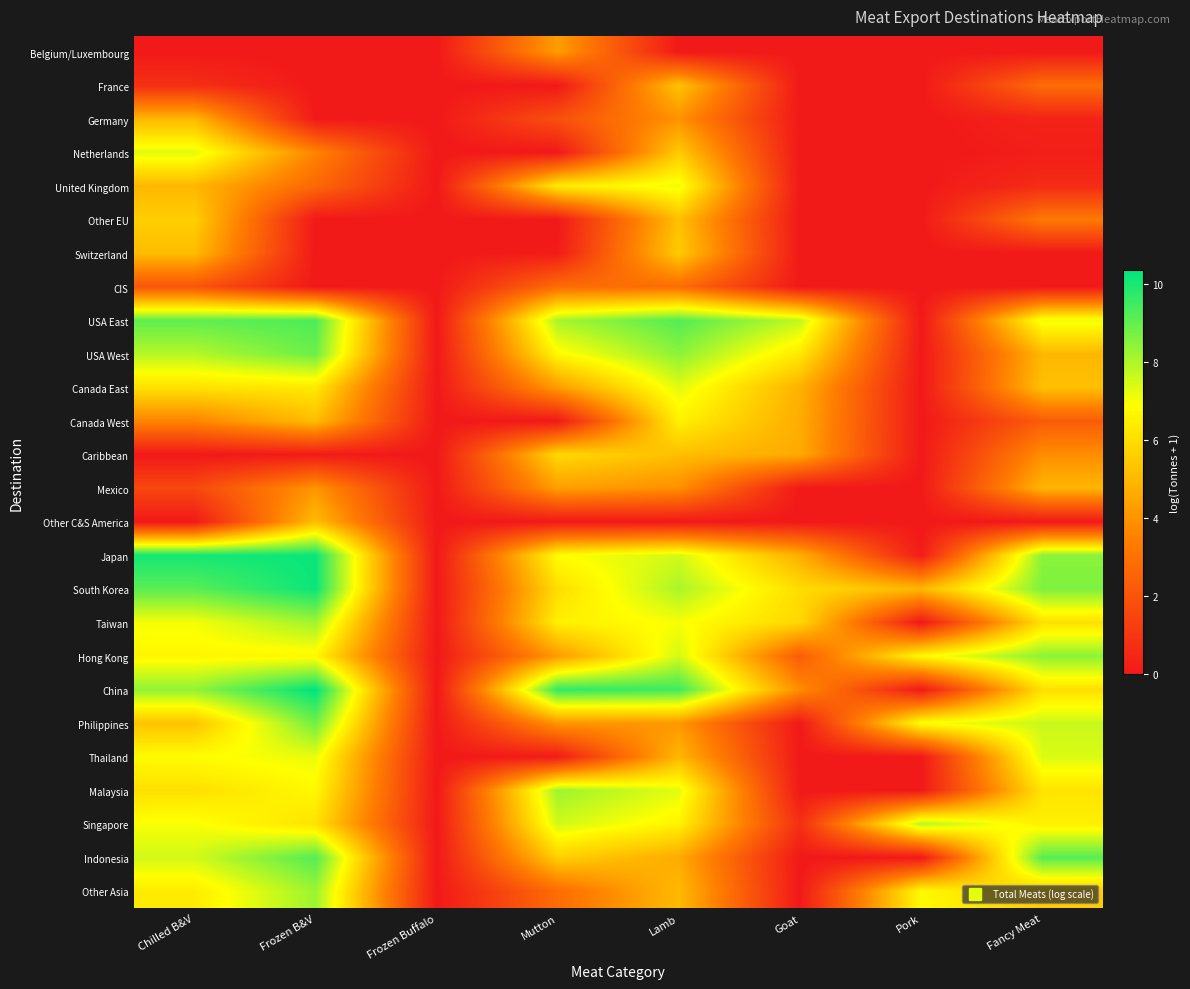

Which label corresponds to the largest value in the chart?

Frozen B&V